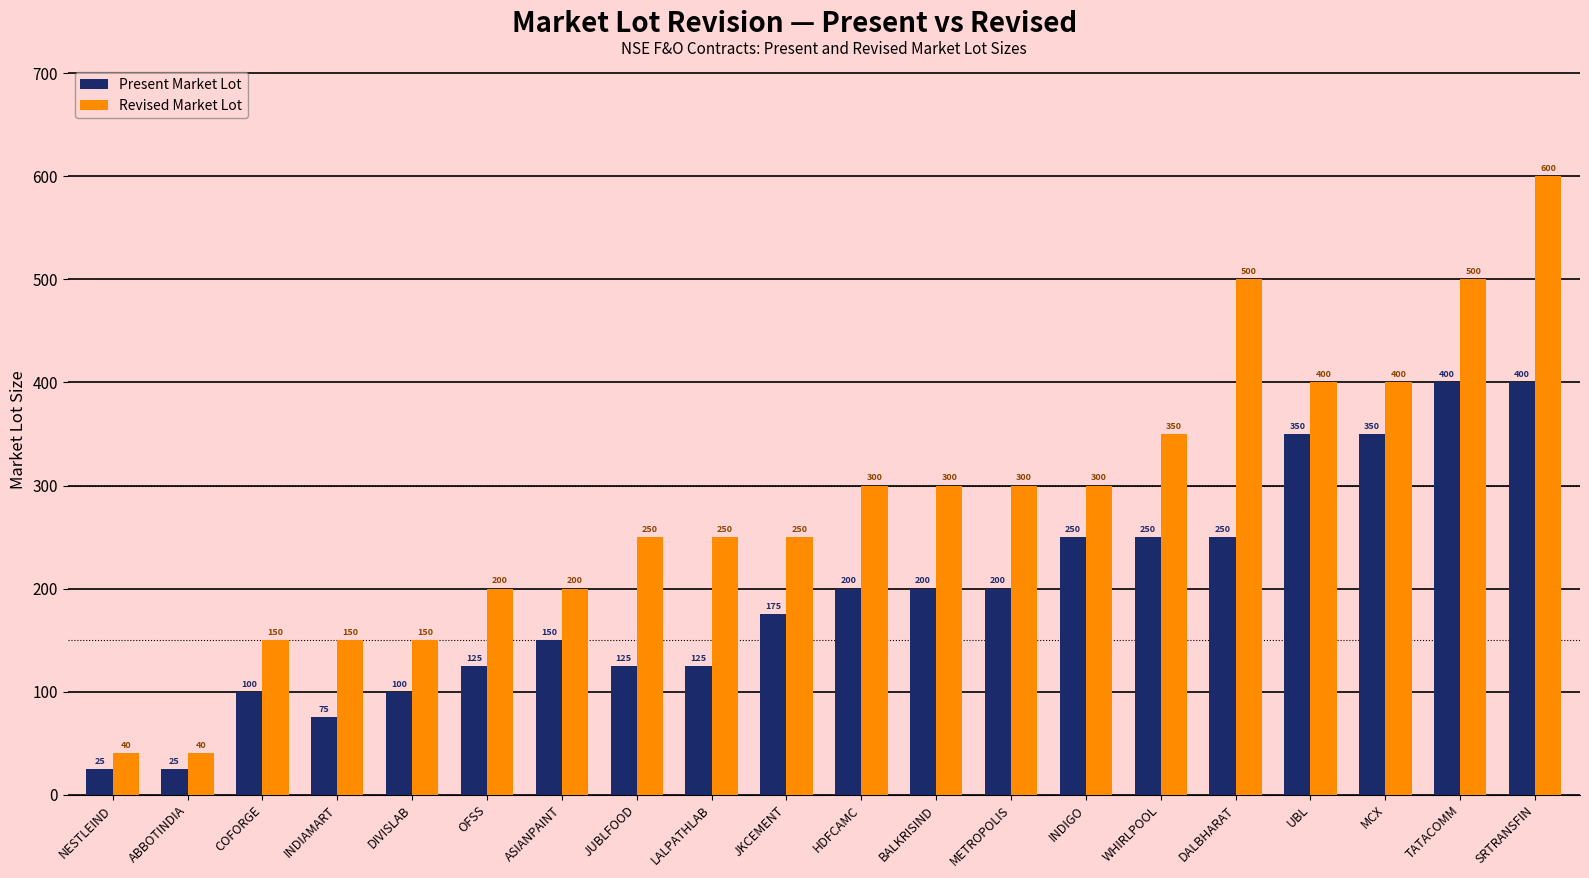

What is the maximum value for Present Market Lot?

400